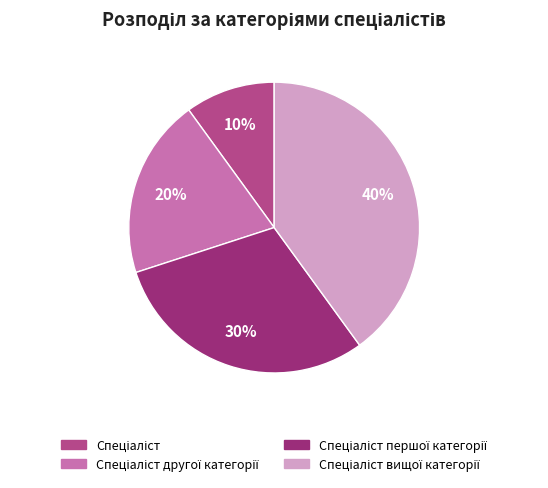

To the nearest percent, what is the average slice percentage?

25%